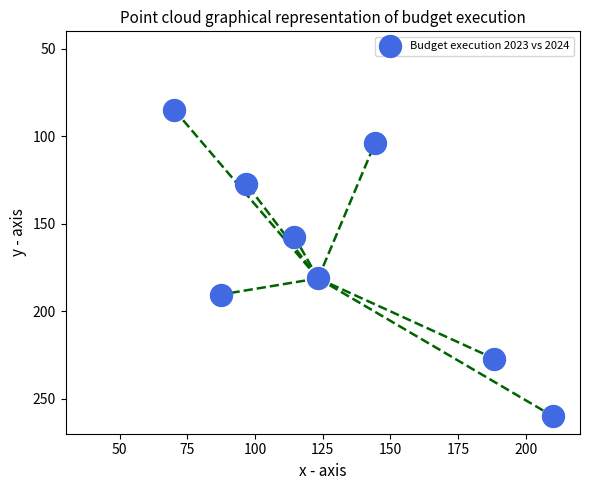

What Y value in the scatter plot is closest to 172?

181.2